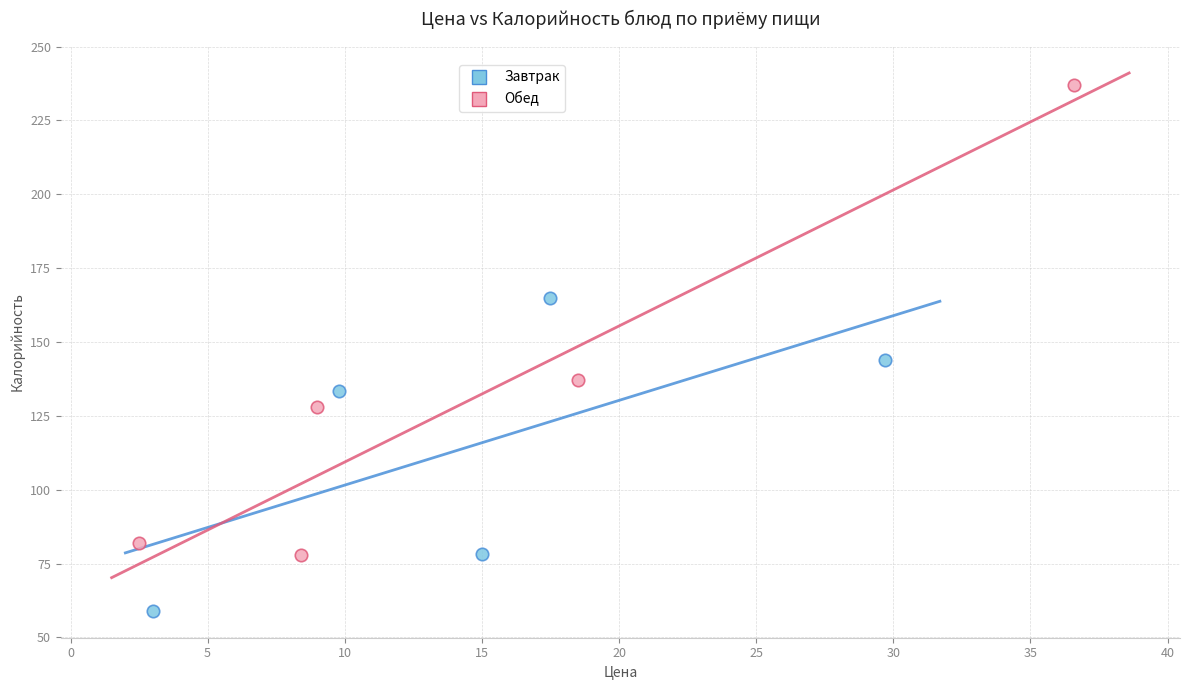

Which series has the widest spread of Y values?

Обед